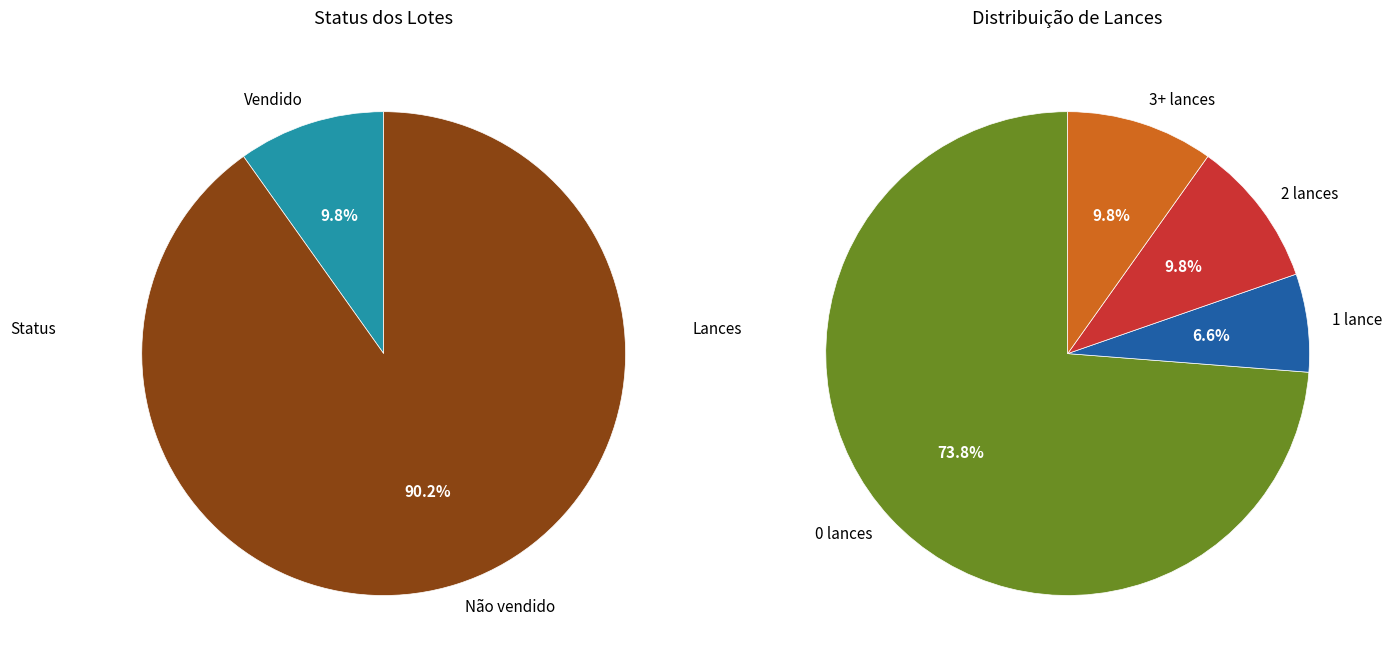

How many segments does this pie chart have?

2